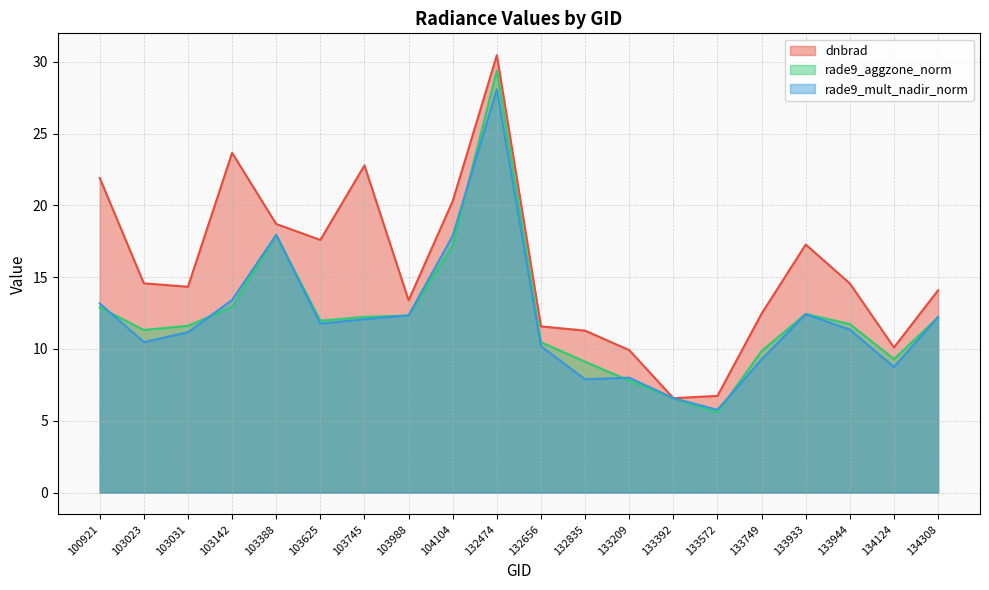

Where is the first local minimum for dnbrad?

103031